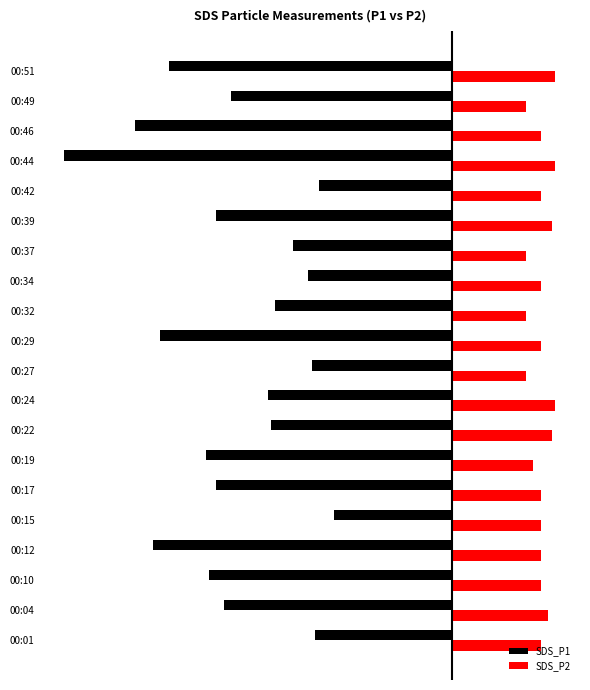

Which label corresponds to the smallest value in the chart?

00:44